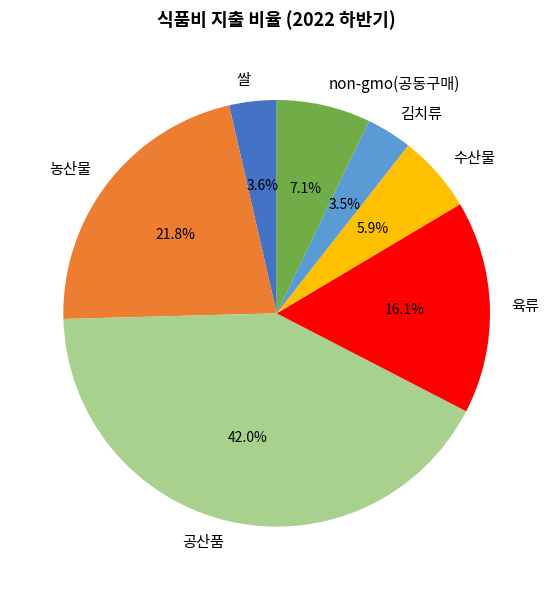

To the nearest percent, what is the difference between the 공산품 and non-gmo(공동구매) slice percentages?

35%